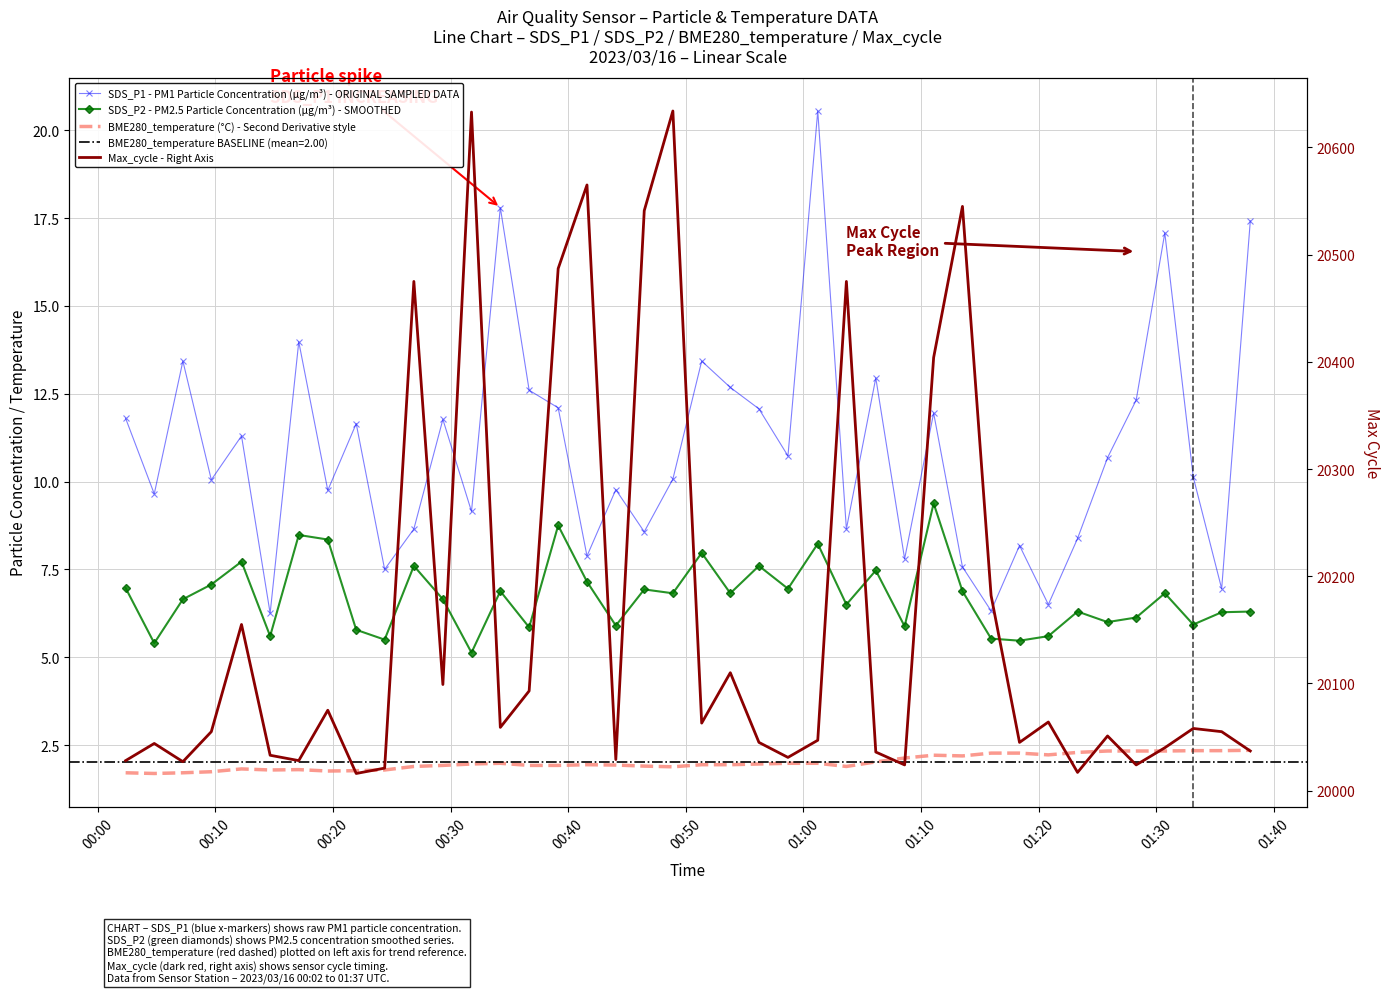

Reading right to left, list all the values displayed in this chart.

SDS_P1 - PM1 Particle Concentration (µg/m³) - ORIGINAL SAMPLED DATA: 17.4	7.0	10.1	17.1	12.3	10.7	8.4	6.5	8.2	6.3	7.6	11.9	7.8	12.9	8.7	20.6	10.7	12.1	12.7	13.4	10.1	8.6	9.8	7.9	12.1	12.6	17.8	9.2	11.8	8.7	7.5	11.7	9.8	14.0	6.2	11.3	10.1	13.4	9.7	11.8
SDS_P2 - PM2.5 Particle Concentration (µg/m³) - SMOOTHED: 6.3	6.3	5.9	6.8	6.1	6.0	6.3	5.6	5.5	5.5	6.9	9.4	5.9	7.5	6.5	8.2	7.0	7.6	6.8	8.0	6.8	6.9	5.9	7.2	8.8	5.8	6.9	5.1	6.7	7.6	5.5	5.8	8.3	8.5	5.6	7.7	7.1	6.7	5.4	7.0
BME280_temperature (°C) - Second Derivative style: 2.4	2.3	2.3	2.3	2.3	2.3	2.3	2.2	2.3	2.3	2.2	2.2	2.1	2.0	1.9	2.0	2.0	2.0	1.9	1.9	1.9	1.9	1.9	1.9	1.9	1.9	2.0	2.0	1.9	1.9	1.8	1.8	1.8	1.8	1.8	1.8	1.7	1.7	1.7	1.7
Max_cycle - Right Axis: 20037.0	20055.0	20058.0	20040.0	20024.0	20051.0	20017.0	20064.0	20045.0	20182.0	20545.0	20404.0	20024.0	20036.0	20475.0	20047.0	20031.0	20045.0	20110.0	20063.0	20634.0	20541.0	20029.0	20565.0	20487.0	20093.0	20059.0	20633.0	20099.0	20475.0	20021.0	20016.0	20075.0	20028.0	20033.0	20155.0	20055.0	20027.0	20044.0	20028.0